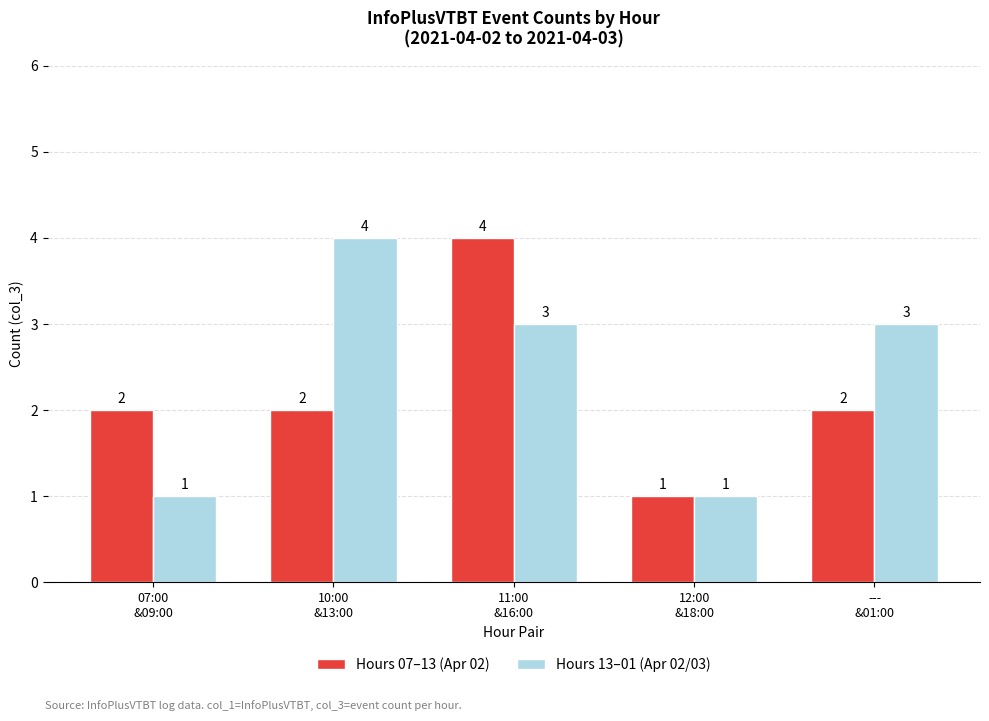

Where does the Hours 13–01 (Apr 02/03) series first go above 3?

10:00
&13:00